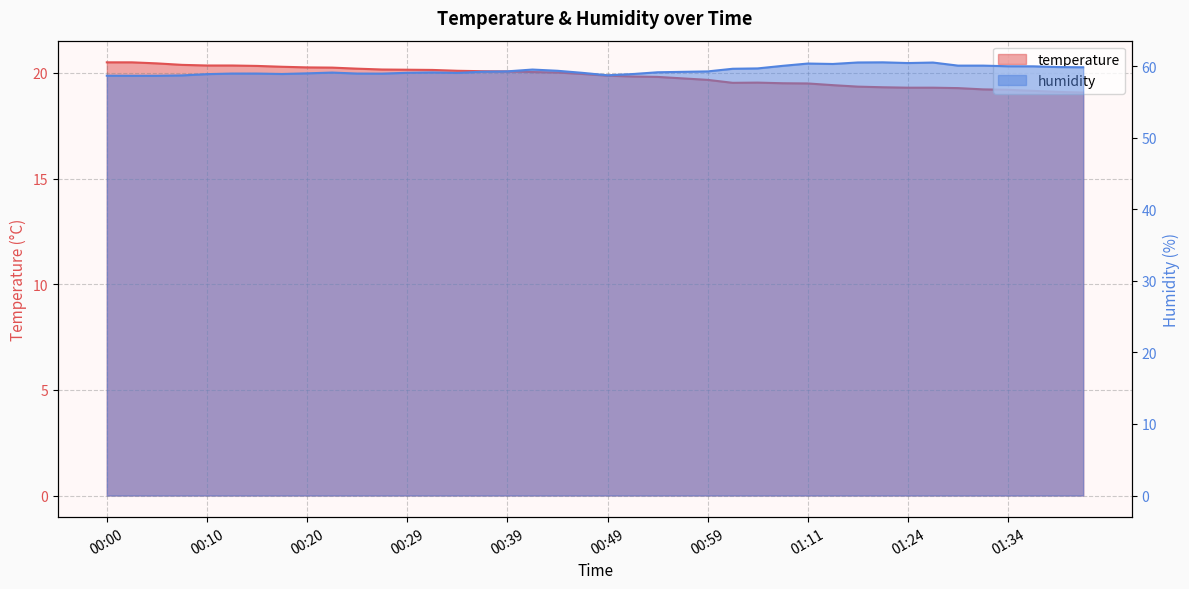

Reading left to right, what are all the values shown in this chart?

temperature: 20.5	20.5	20.4	20.4	20.4	20.4	20.3	20.3	20.3	20.2	20.2	20.2	20.1	20.1	20.1	20.1	20.1	20.0	20.0	19.9	19.9	19.8	19.8	19.7	19.7	19.5	19.5	19.5	19.5	19.4	19.4	19.3	19.3	19.3	19.3	19.2	19.2	19.1	19.1	19.1
humidity: 58.7	58.7	58.7	58.7	58.9	59.0	59.0	58.9	59.0	59.1	59.0	59.0	59.1	59.1	59.1	59.2	59.3	59.5	59.4	59.1	58.7	58.9	59.1	59.2	59.3	59.6	59.7	60.0	60.4	60.3	60.5	60.5	60.4	60.5	60.1	60.1	60.0	60.0	59.9	59.9